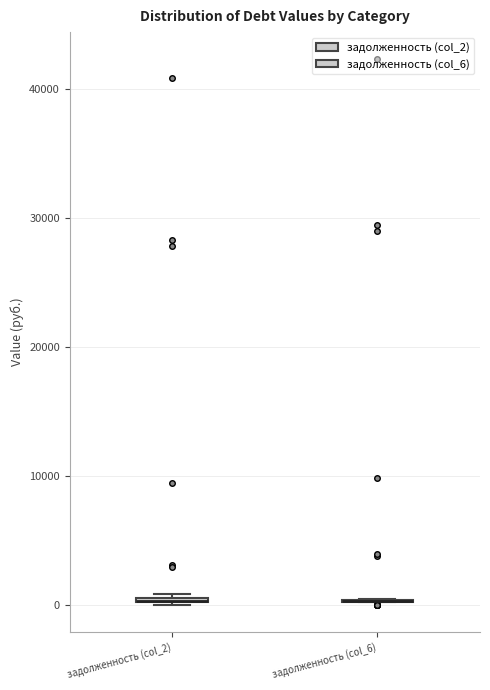

Where is the upper edge of the box for задолженность (col_2) on the y-axis? The values are not printed on the chart, so give them approximately, as read against the axis.

1000